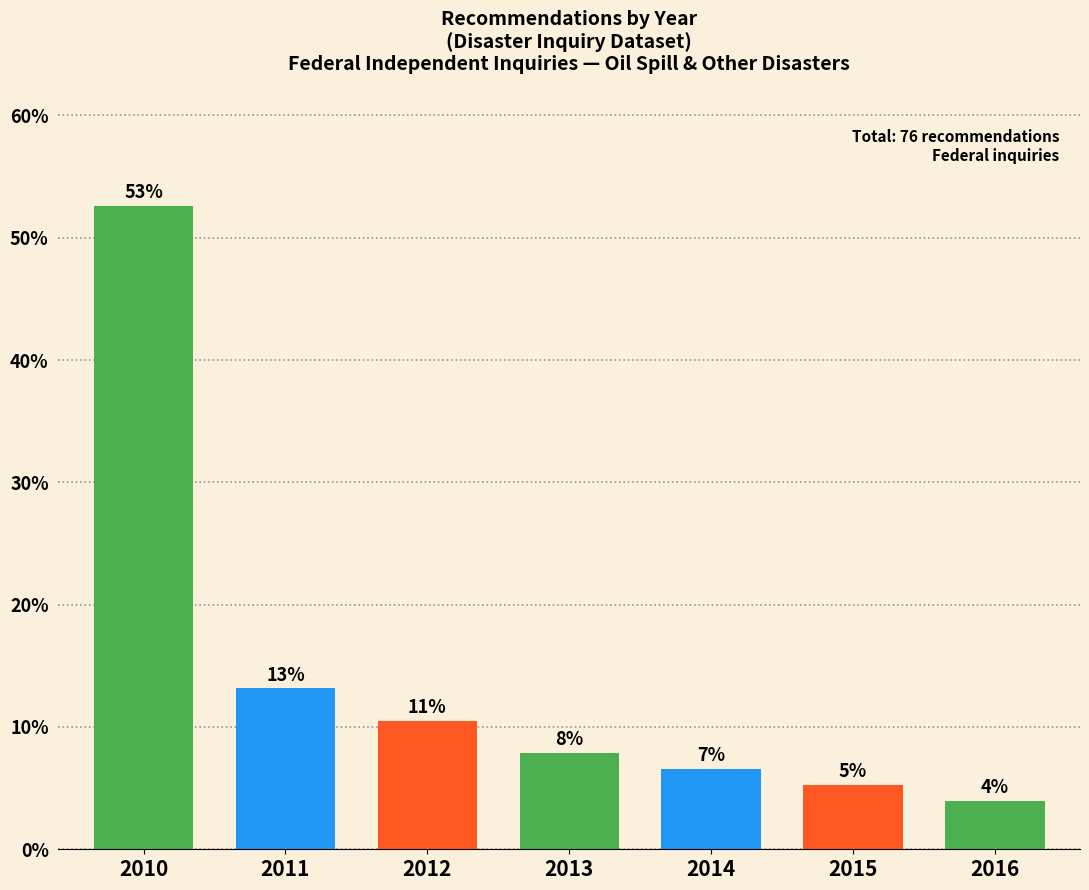

Are the bars horizontal?

No